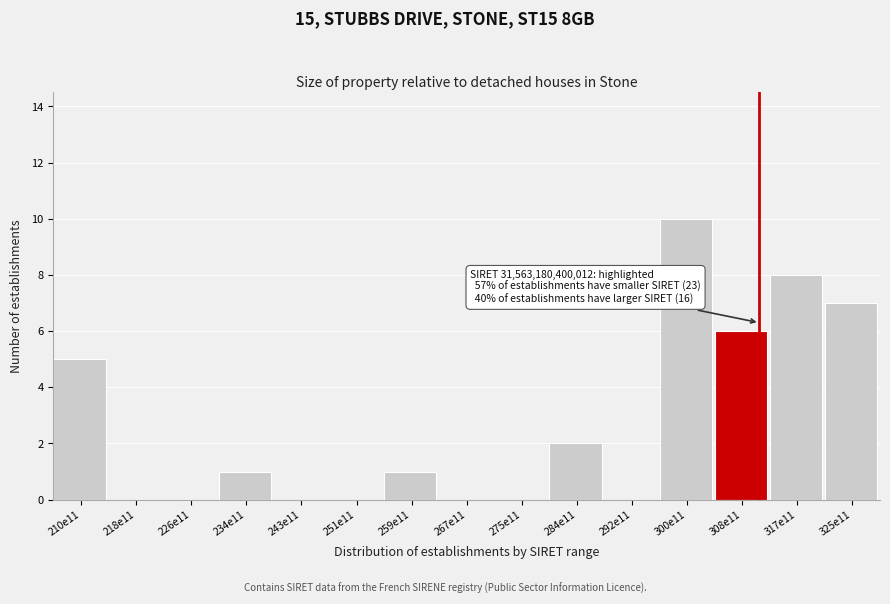

Reading right to left, list all the values displayed in this chart.

325e11=7	317e11=8	308e11=6	300e11=10	292e11=0	284e11=2	275e11=0	267e11=0	259e11=1	251e11=0	243e11=0	234e11=1	226e11=0	218e11=0	210e11=5